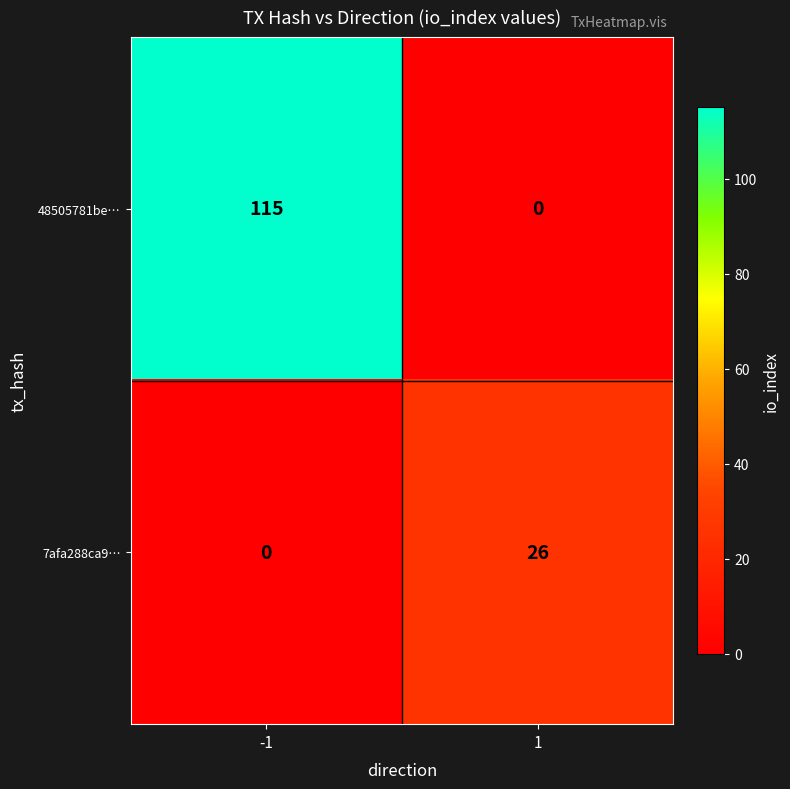

The 48505781be… series shows 0 at 1. True or false?

True